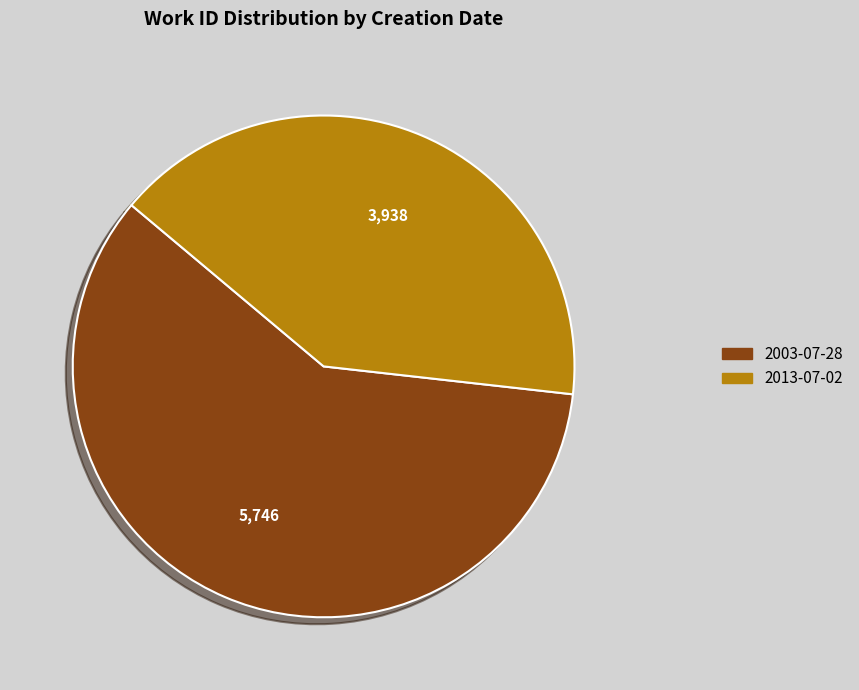

Does 2003-07-28 represent more than half of the total?

Yes